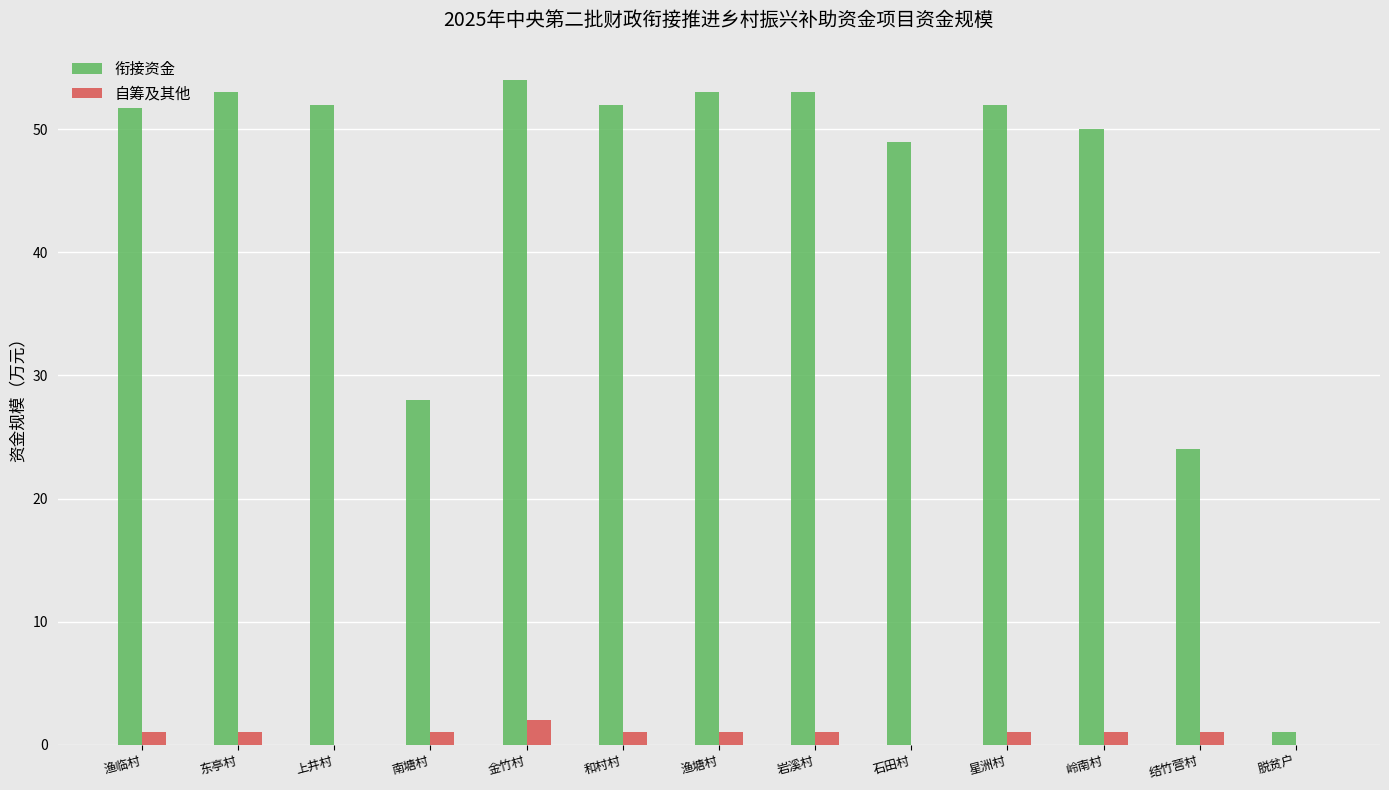

At 结竹营村, list the series in order from largest to smallest.

衔接资金, 自筹及其他